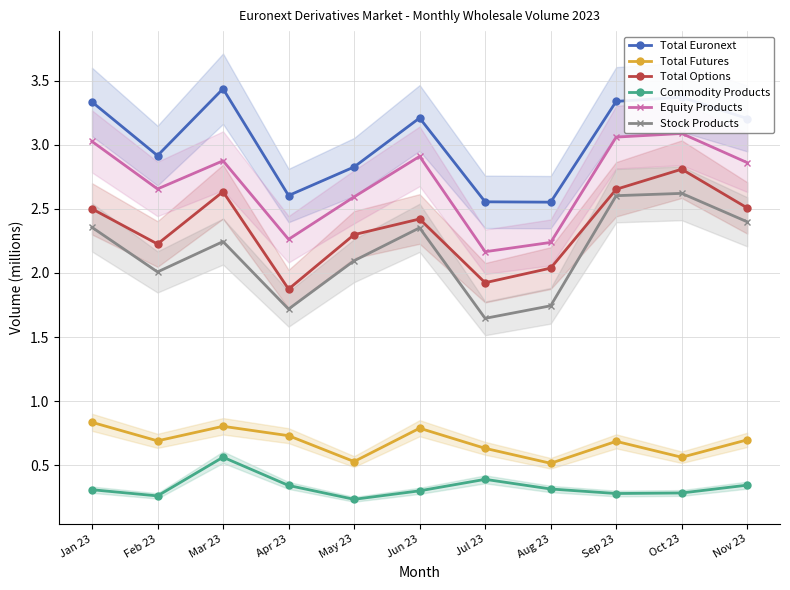

In Stock Products, how many points are higher than both neighbors (excluding endpoints)?

3